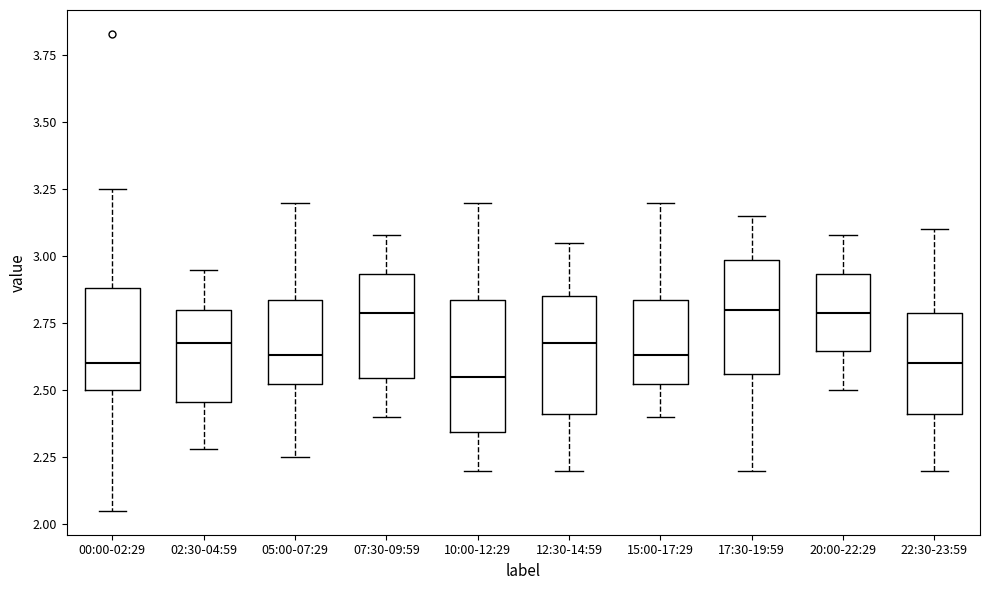

Where does the lower whisker of the box for 02:30-04:59 end on the y-axis? The values are not printed on the chart, so give them approximately, as read against the axis.

2.30